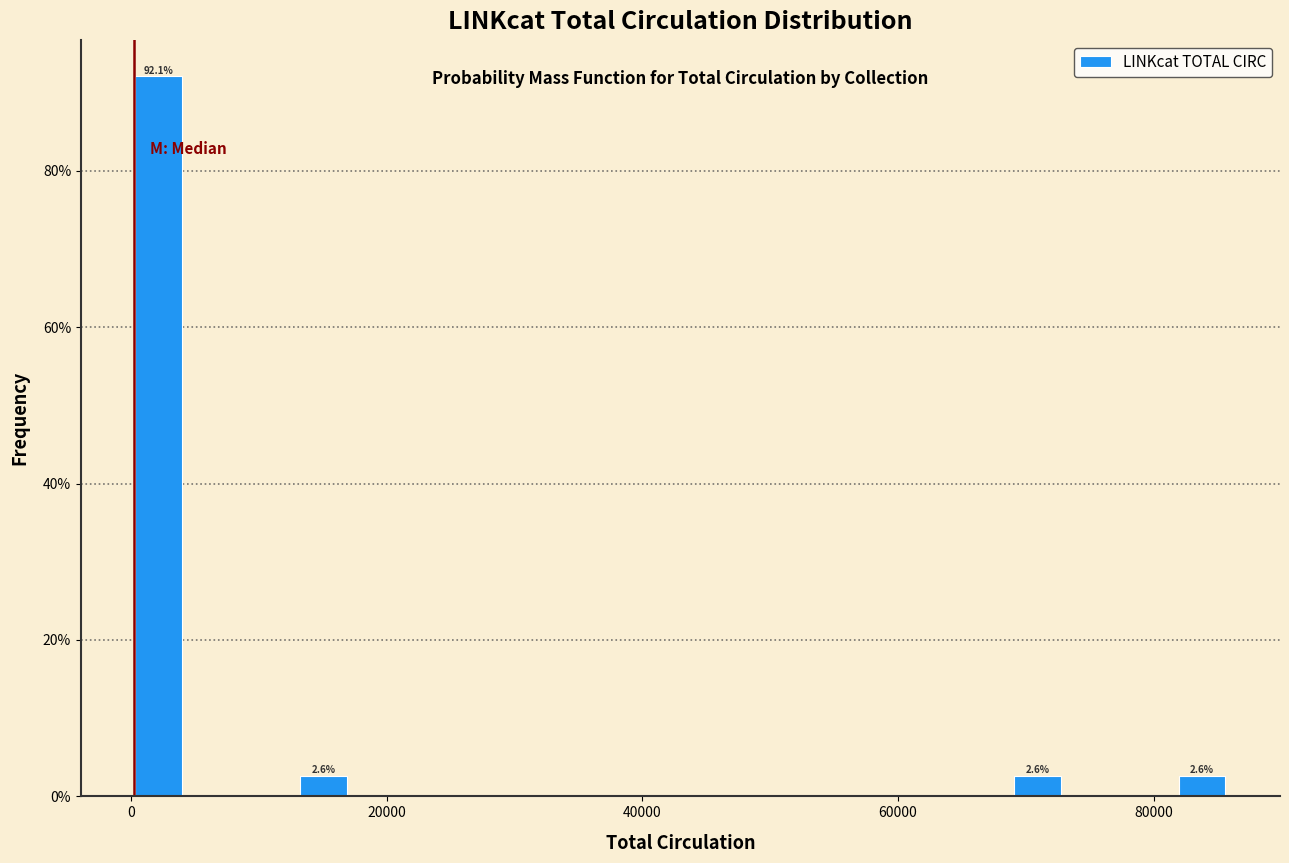

Read against the x-axis, roughly where is the centre of the tallest bar?

2000